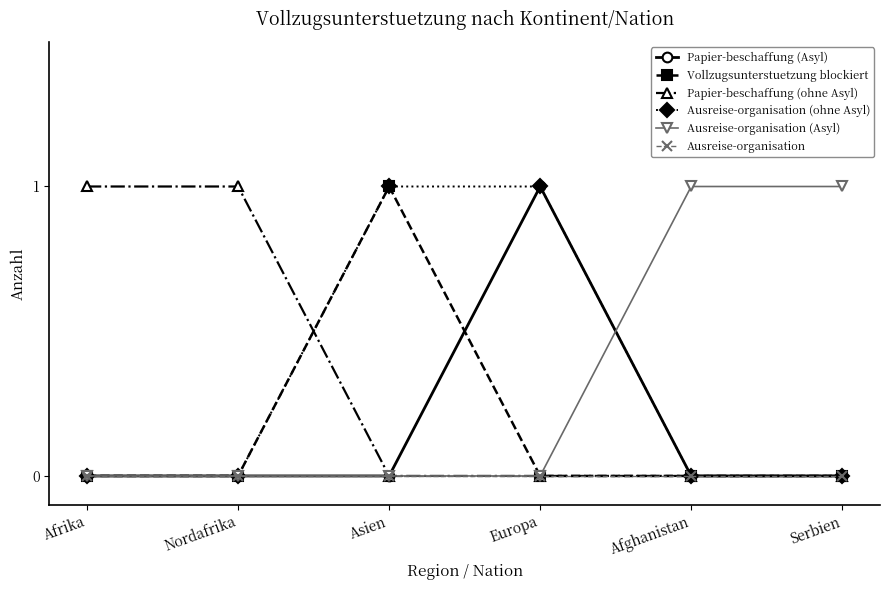

True or false: Ausreise-organisation has more than 2 interior local peaks.

False